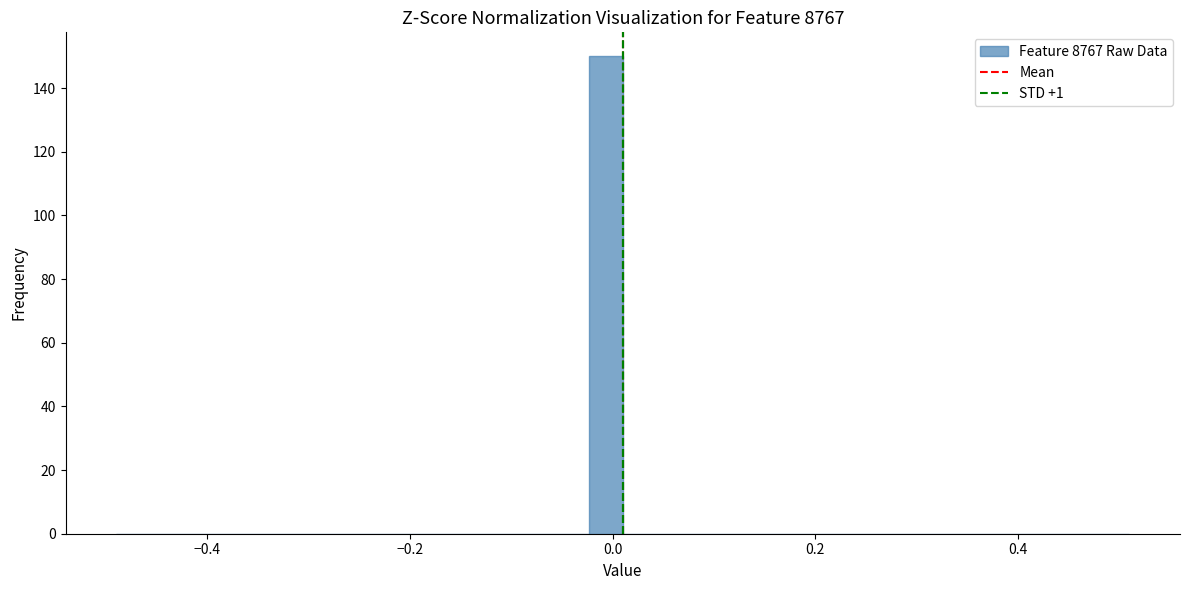

Read against the x-axis, roughly where is the centre of the tallest bar?

0.00